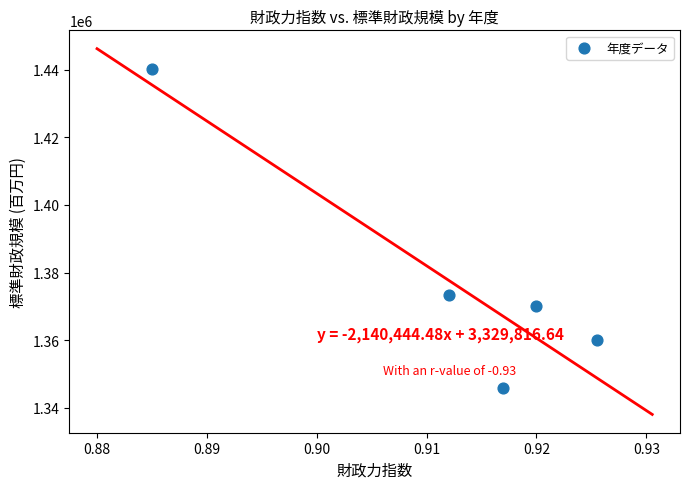

What Y value in the scatter plot is closest to 1392983?

1373511